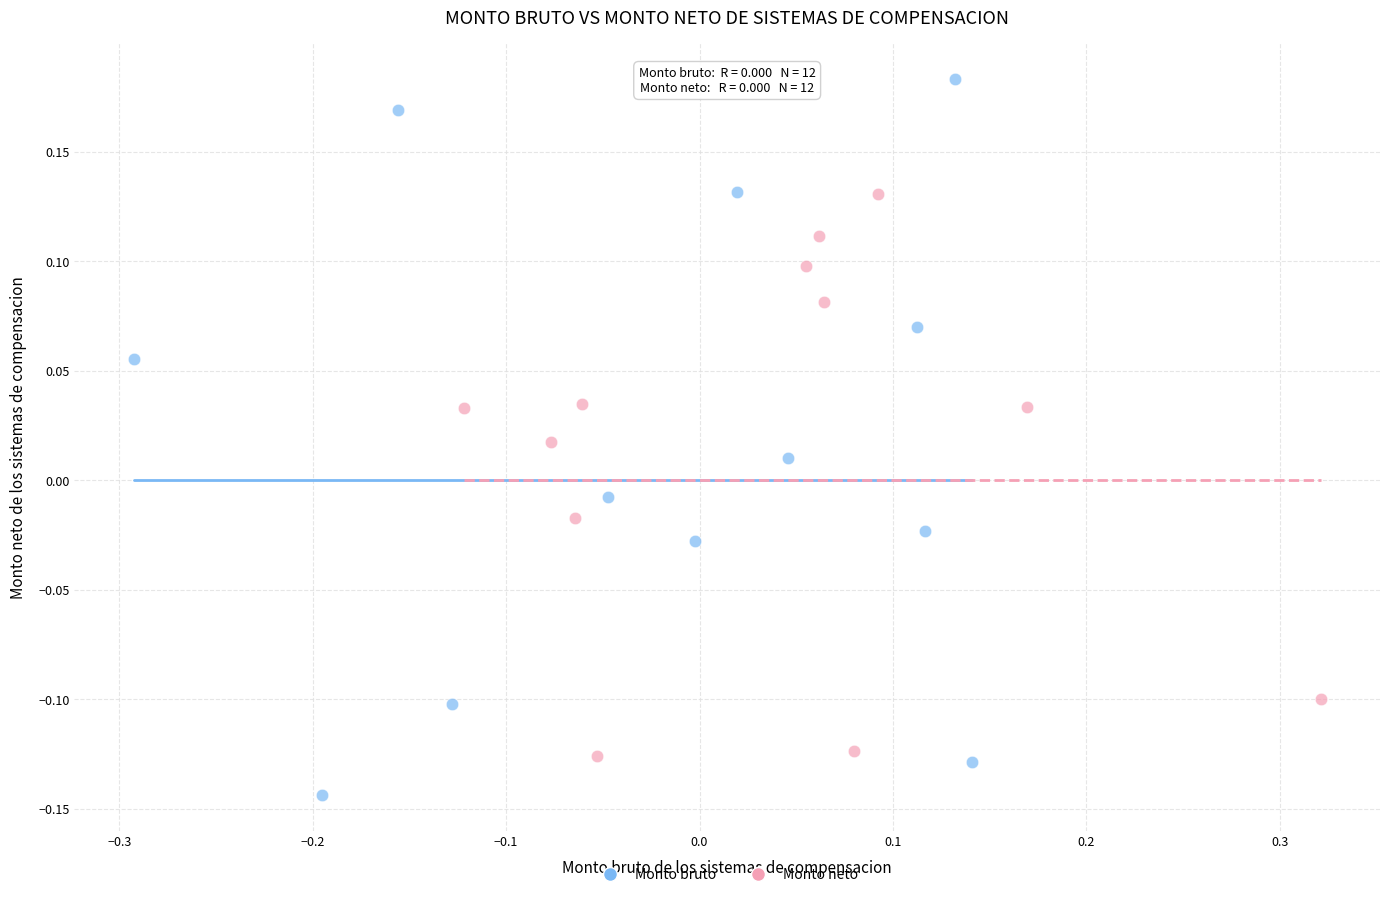

Which series has the widest spread of Y values?

Monto bruto